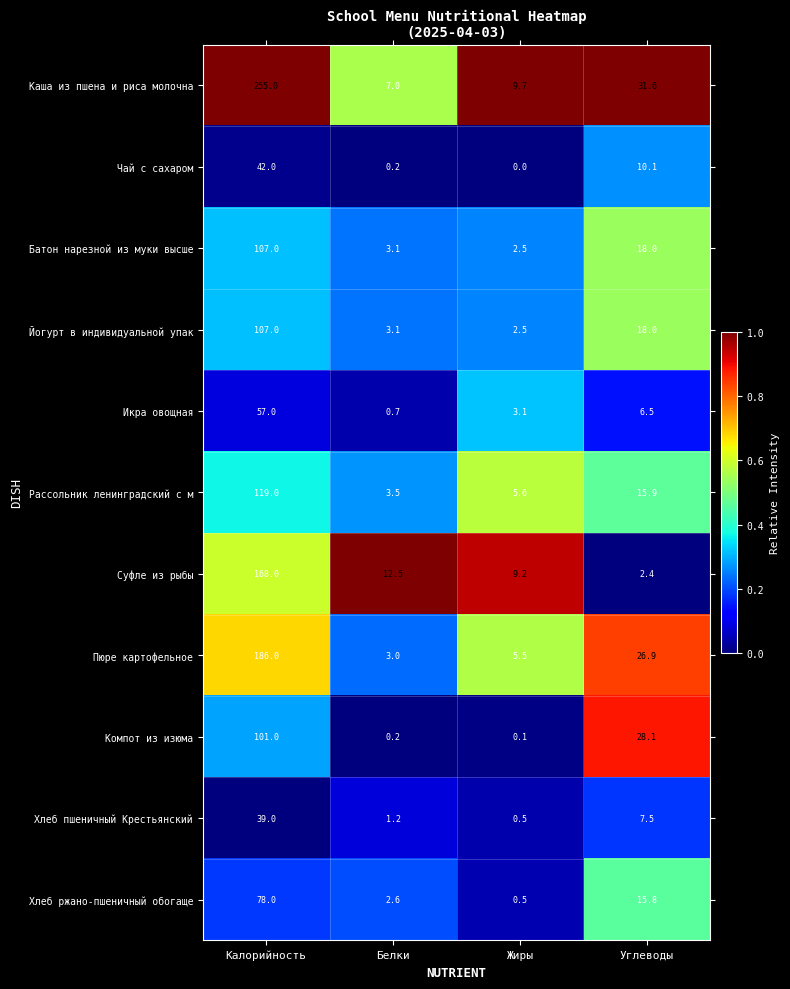

What is the average value of the Суфле из рыбы series?

48.0